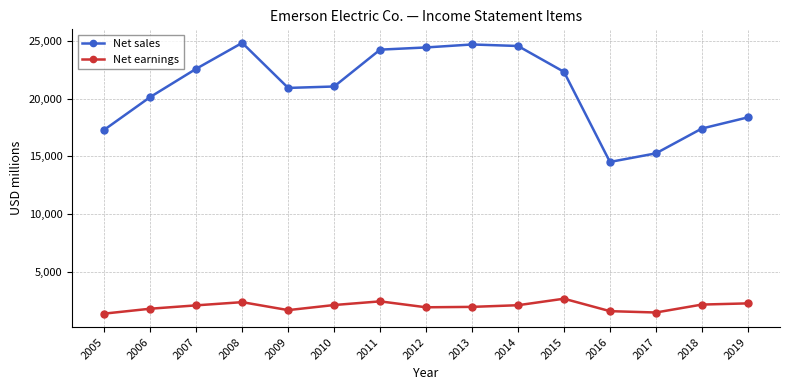

True or false: Net earnings and Net sales intersect in this chart.

False